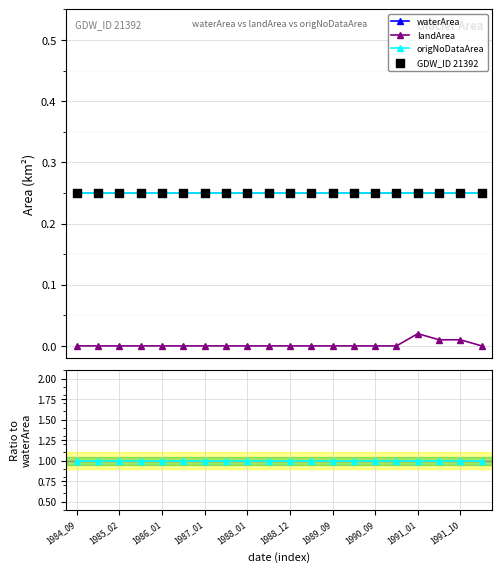

Is the value of origNoDataArea at 15 greater than the value of GDW_ID 21392 at 1986_01?

No